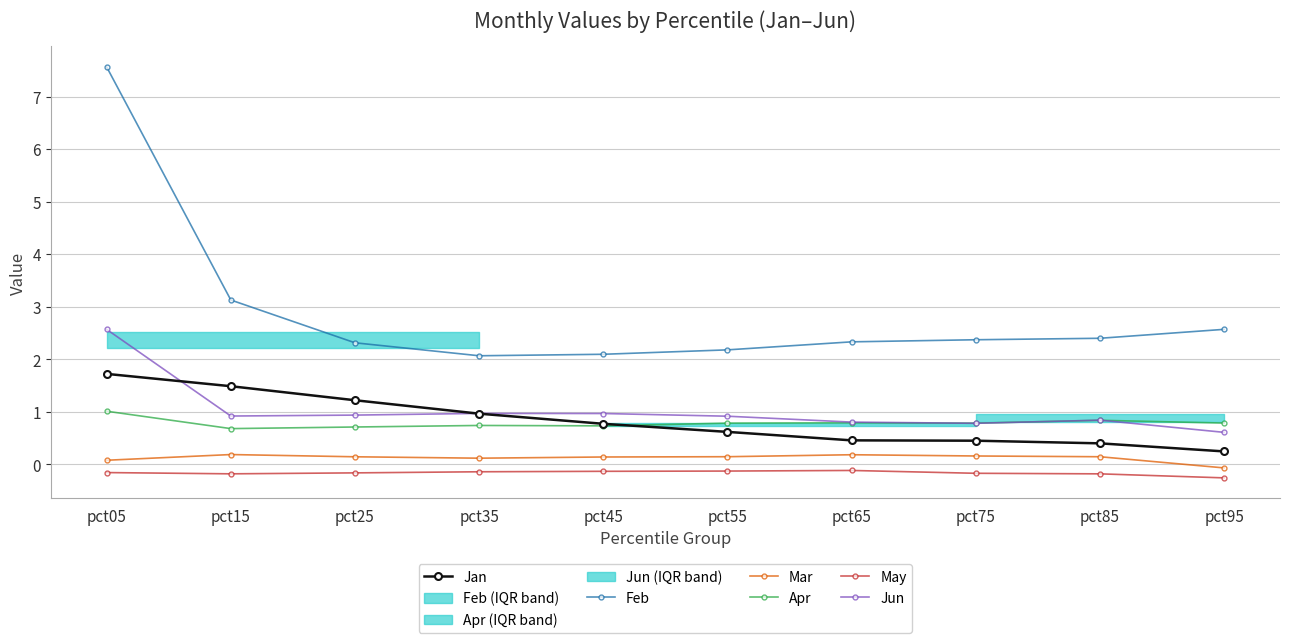

True or false: Mar has a value of 0.2 at pct75.

False